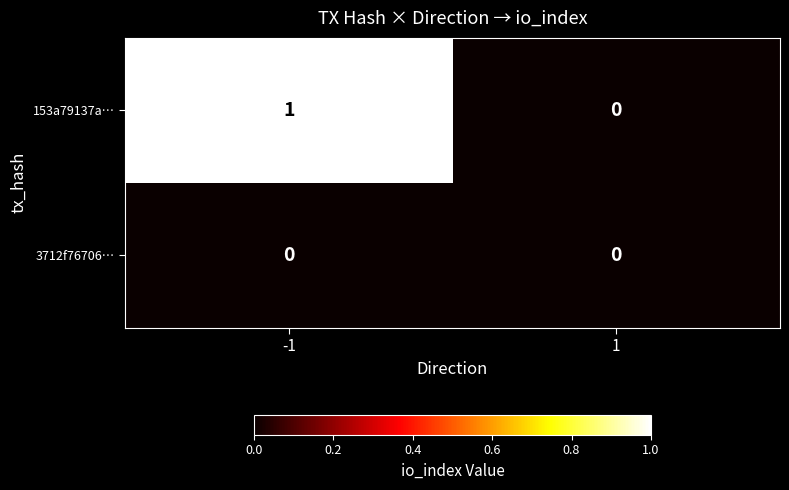

Rank the series by their average value, from highest to lowest.

153a79137a…, 3712f76706…